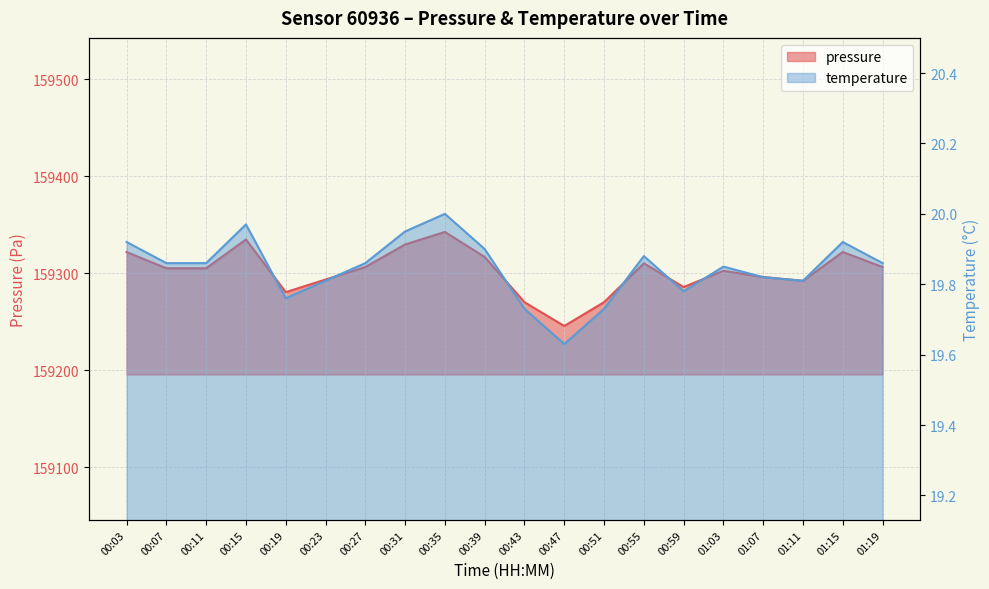

How many lines are shown in the chart?

2